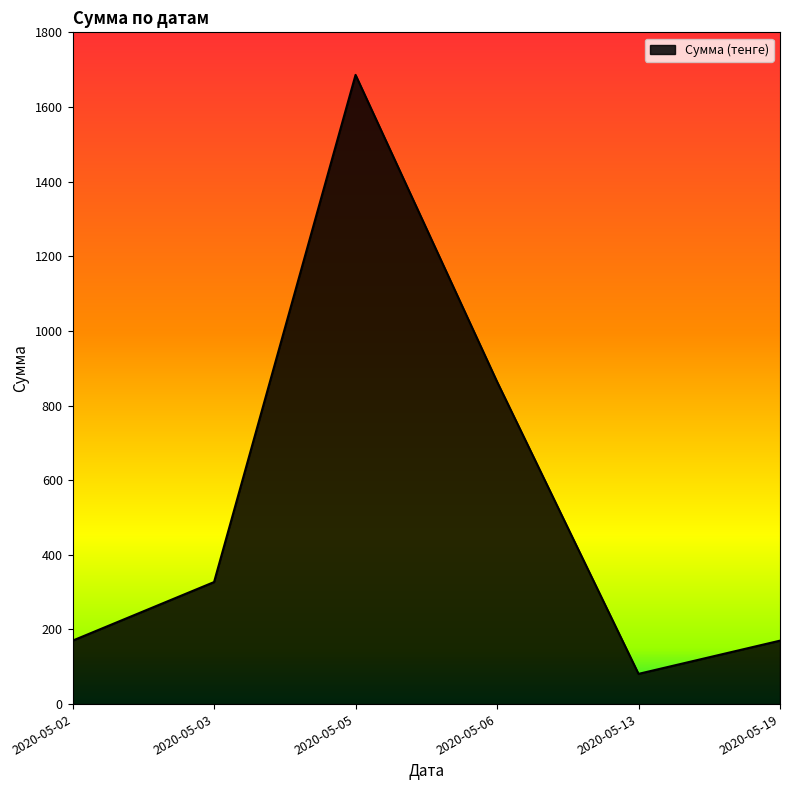

How many lines are shown in the chart?

1